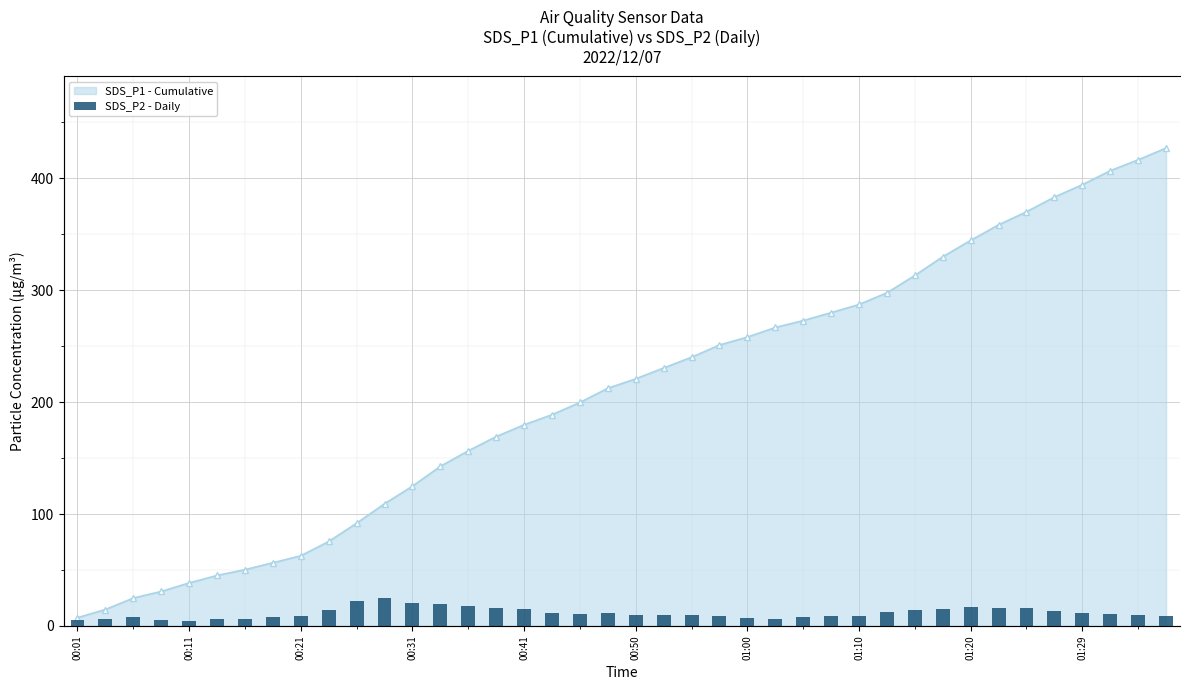

Rank the series by their average value, from highest to lowest.

SDS_P1 - Cumulative, SDS_P2 - Daily